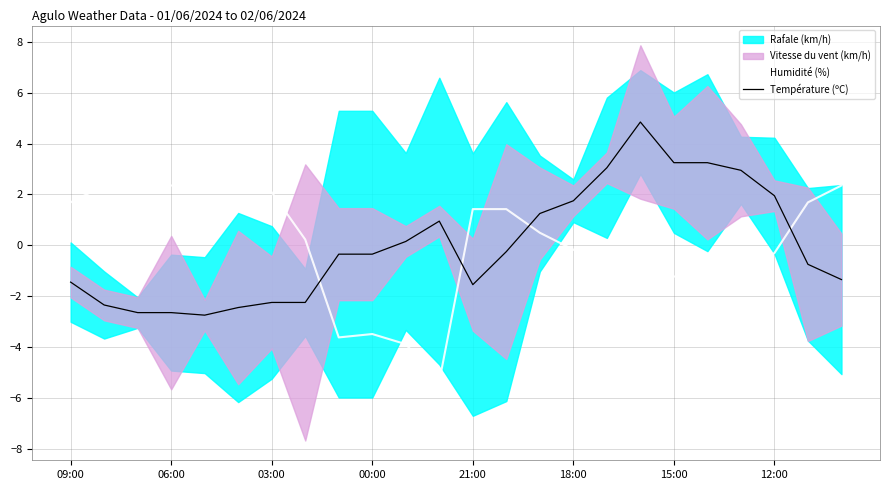

The Humidité (%) series shows 2.4 at 06:00. True or false?

True